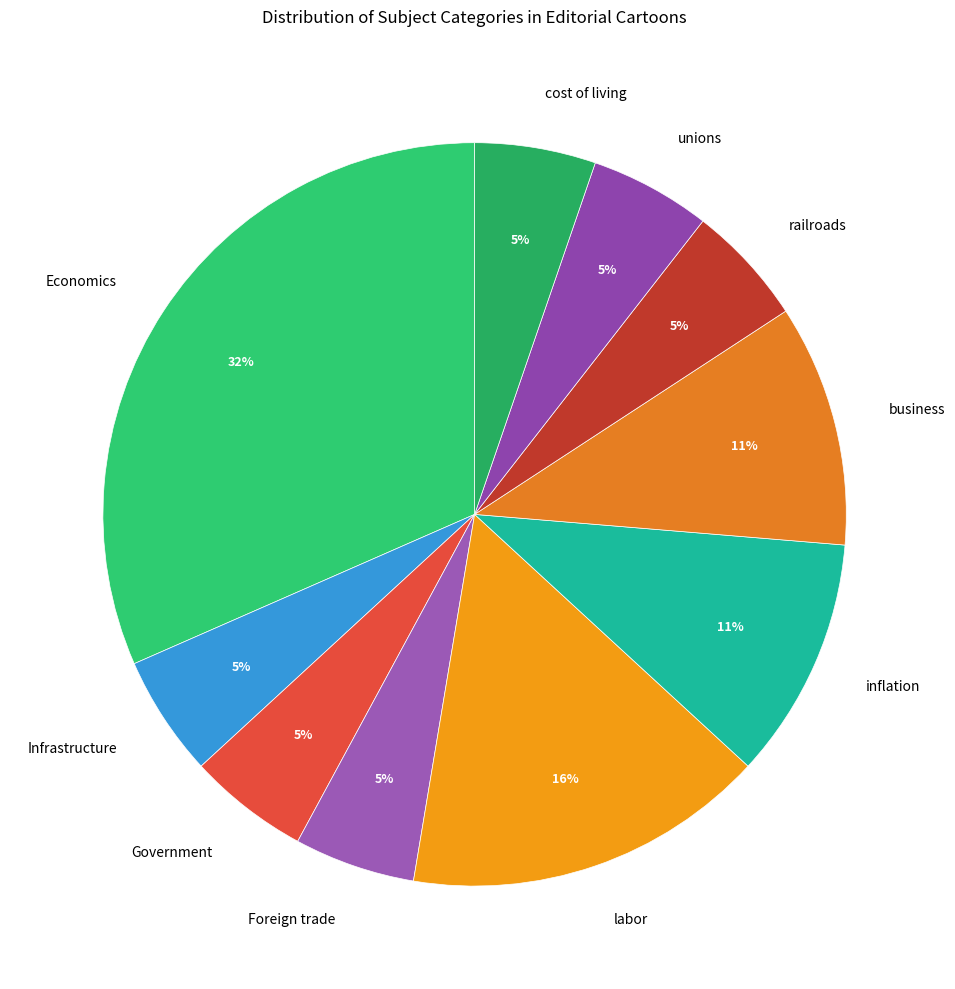

To the nearest percent, what is the difference between the labor and Economics slice percentages?

16%